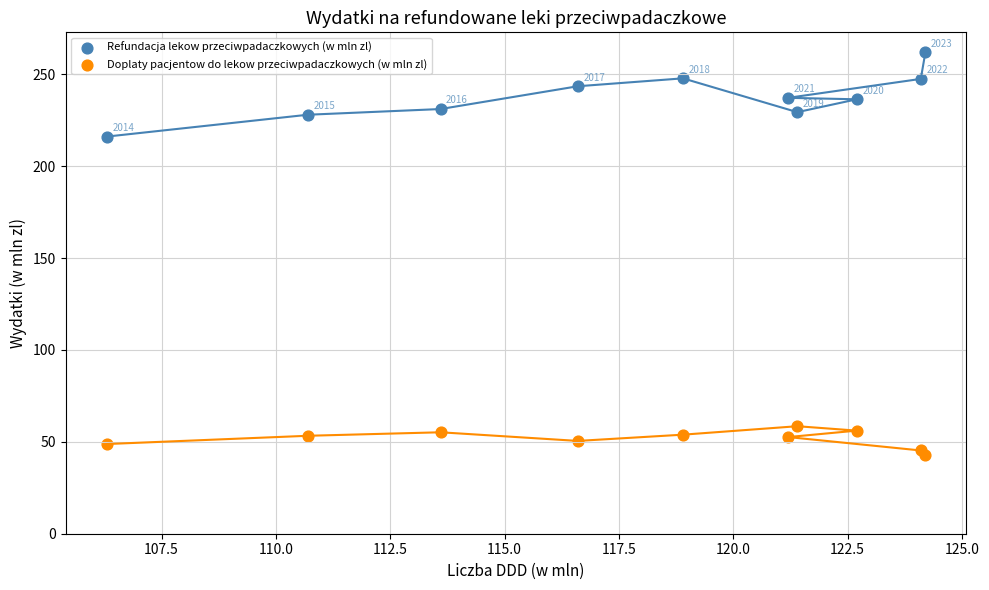

Which series has the widest spread of Y values?

Refundacja lekow przeciwpadaczkowych (w mln zl)